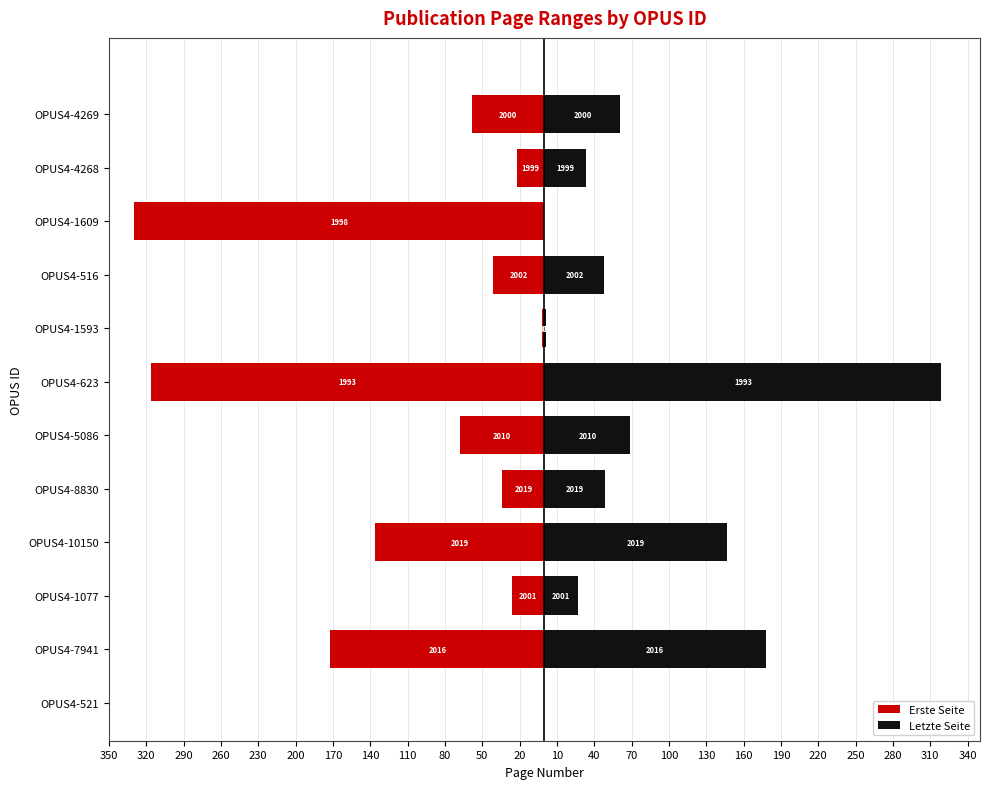

What is the sum of all Erste Seite values?

-1205